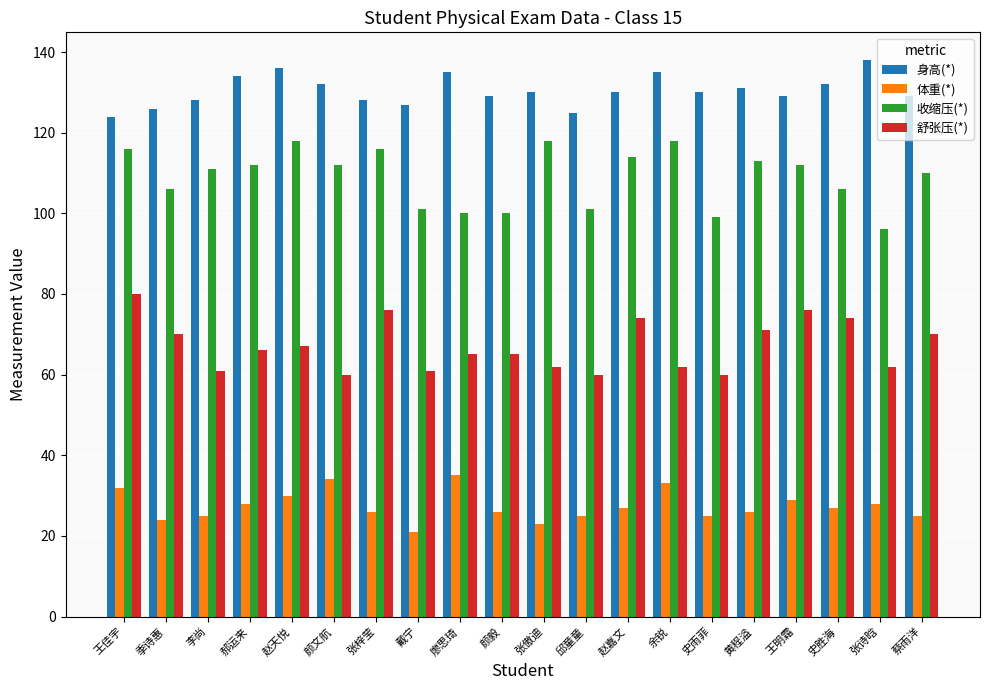

Which series has the largest range (max minus min)?

收缩压(*)